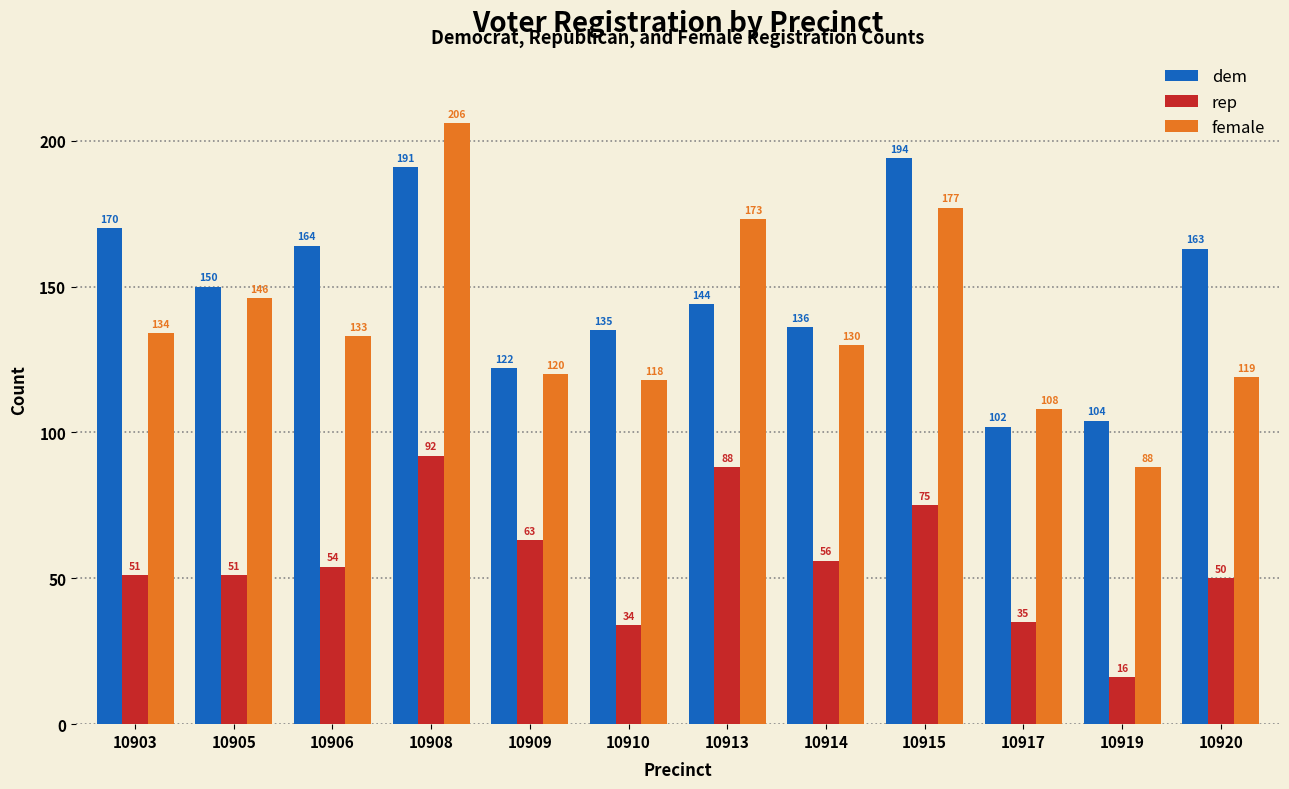

Is the value of rep at 10903 greater than the value of dem at 10903?

No